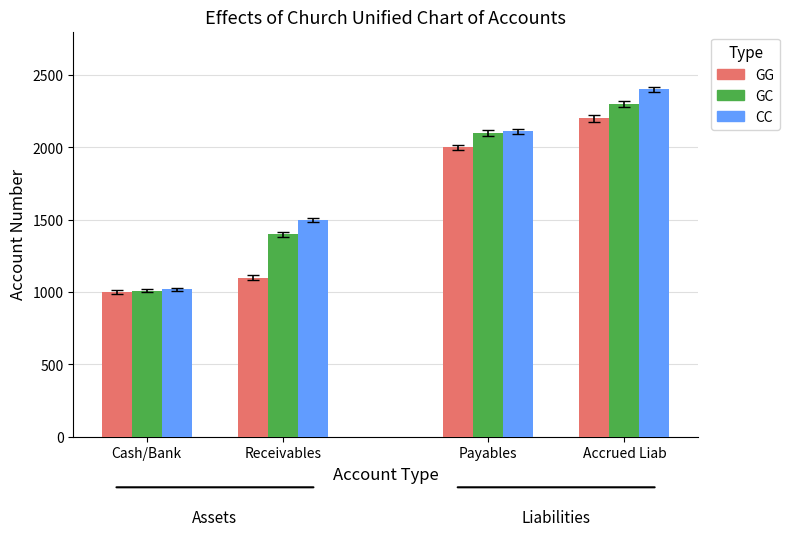

At how many categories does at least one series exceed 2252?

1